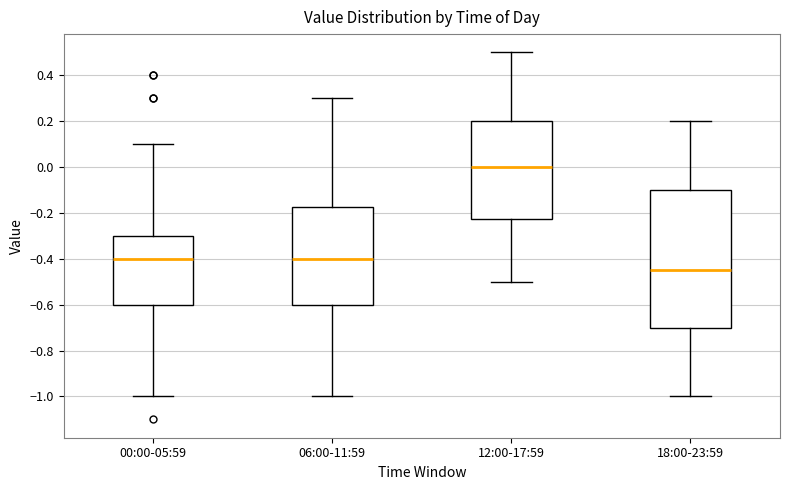

Which box is the tallest, from its lower edge to its upper edge?

18:00-23:59